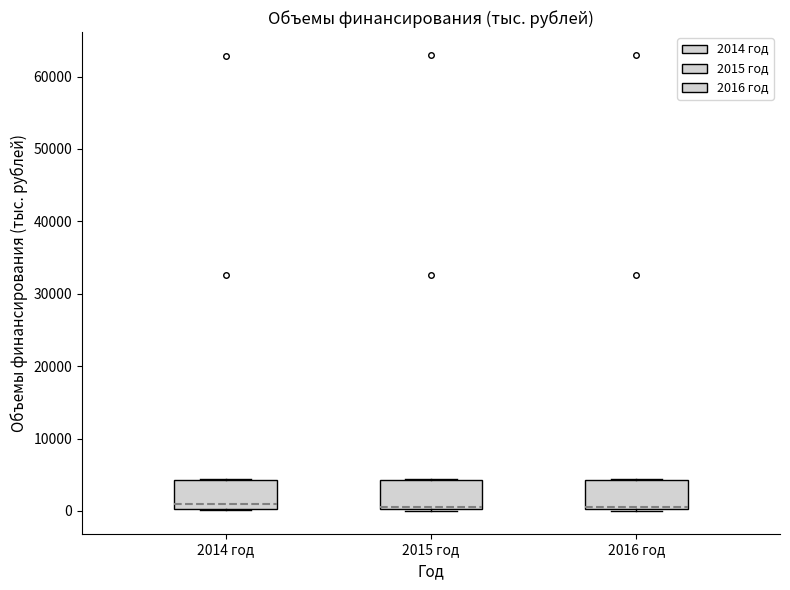

Reading left to right, transcribe this box plot: for each box, give where its median line is, the range the box spans, and where its two whiskers end, as read against the y-axis. The values are not printed on the chart, so give them approximately, as read against the axis.

2014 год: median 1000, box 0 to 4000, whiskers 0 to 4000
2015 год: median 1000, box 0 to 4000, whiskers 0 to 4000
2016 год: median 1000, box 0 to 4000, whiskers 0 to 4000